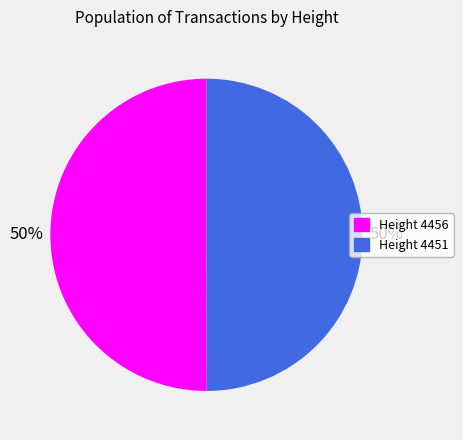

To the nearest percent, what portion does Height 4456 represent?

50%